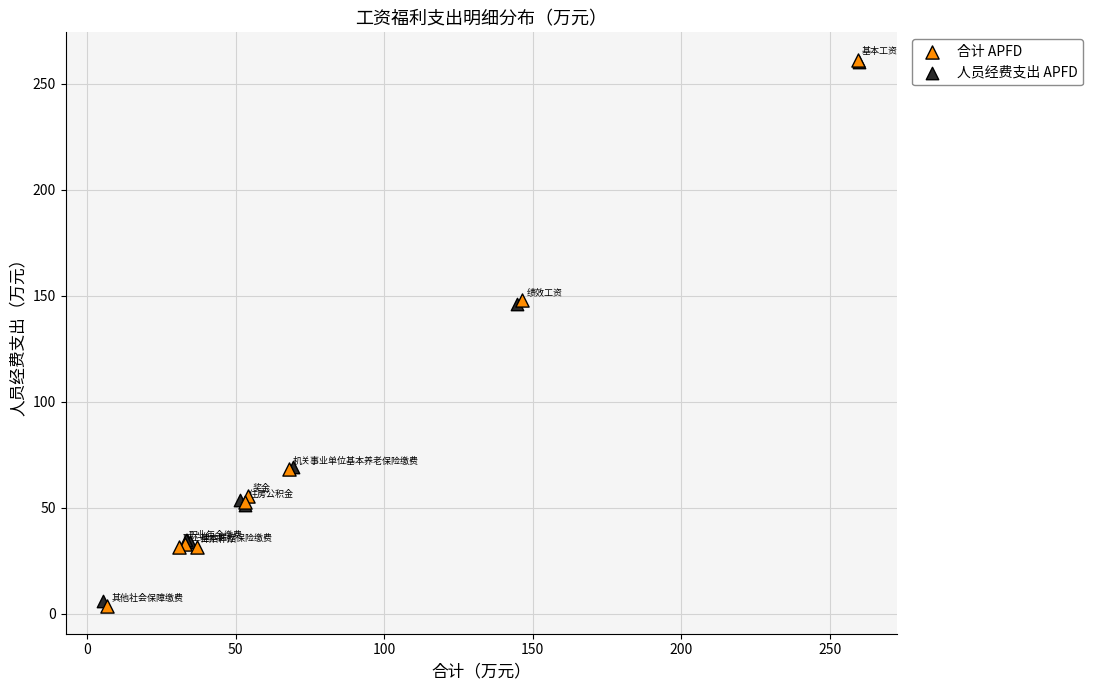

Which series has the widest spread of Y values?

合计 APFD